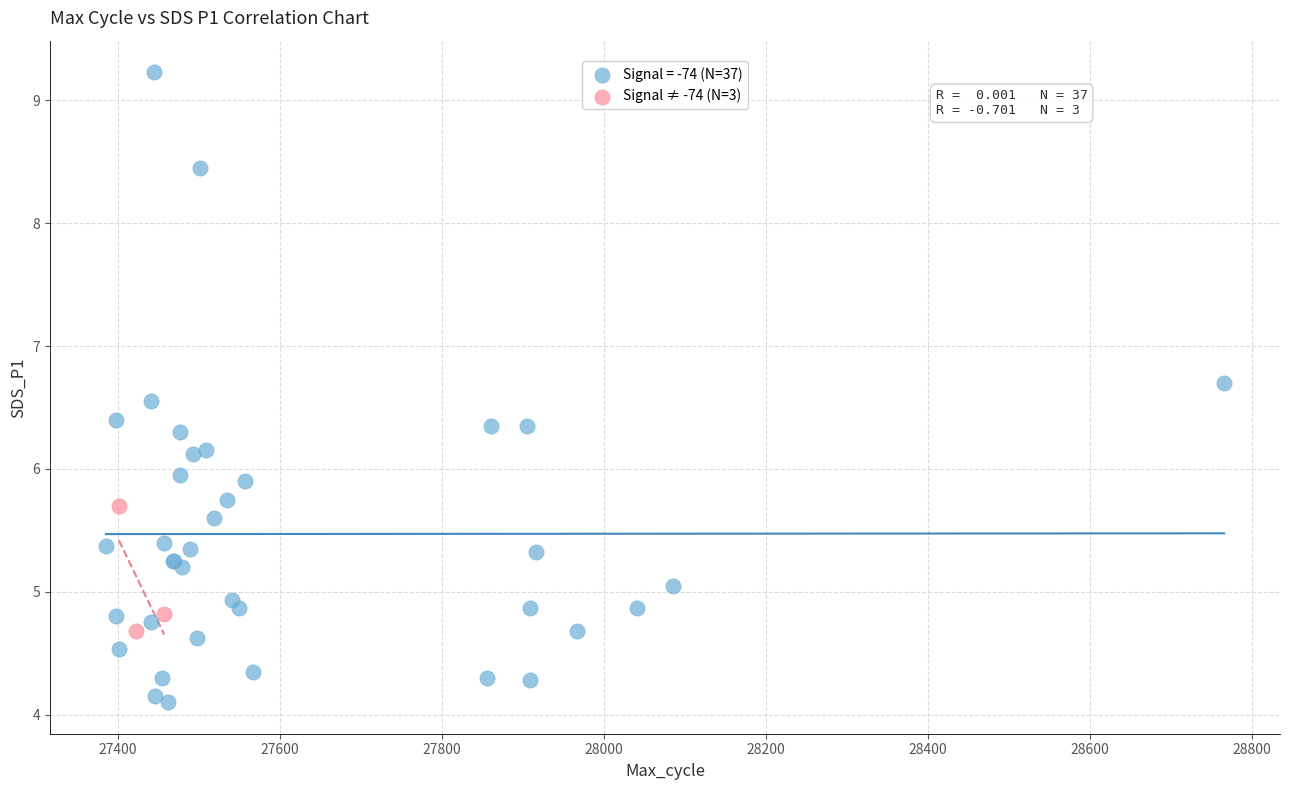

Which series reaches the minimum Y coordinate?

Signal = -74 (N=37)